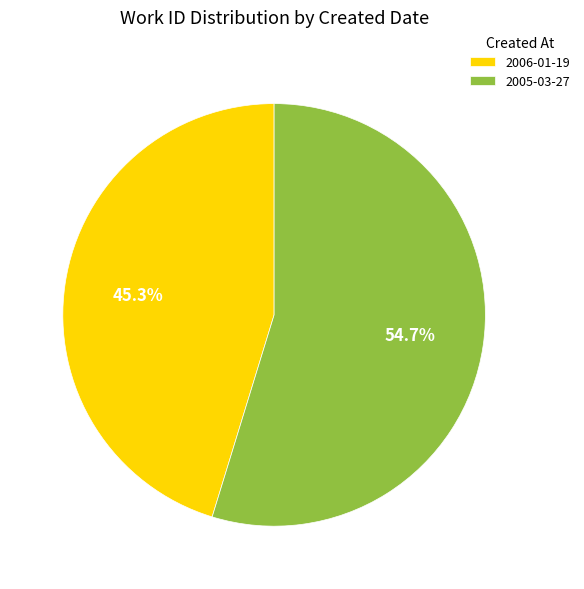

Which has a higher value, 2006-01-19 or 2005-03-27?

2005-03-27